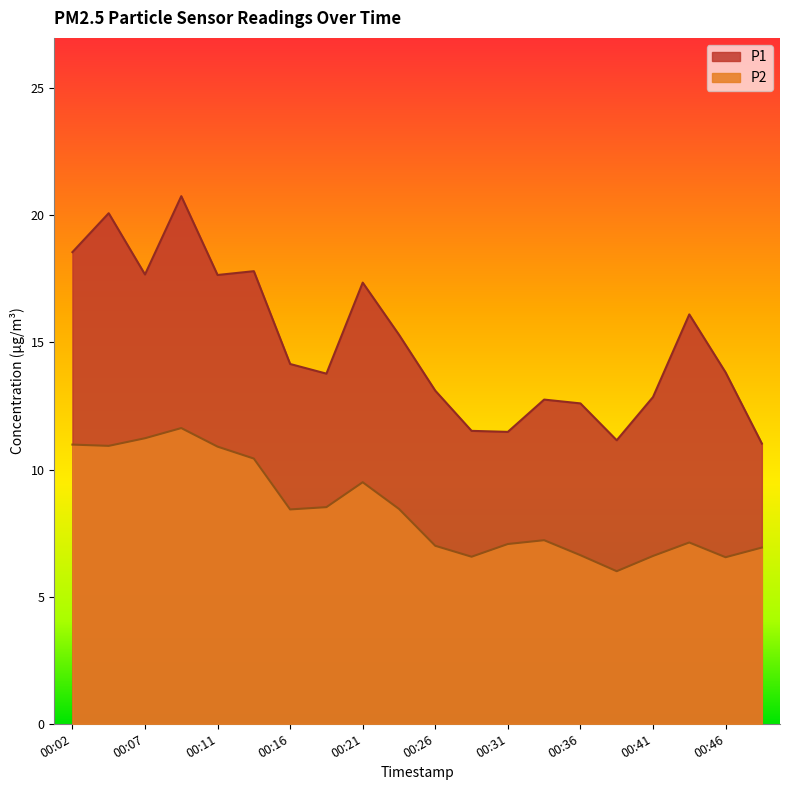

How many lines are shown in the chart?

2